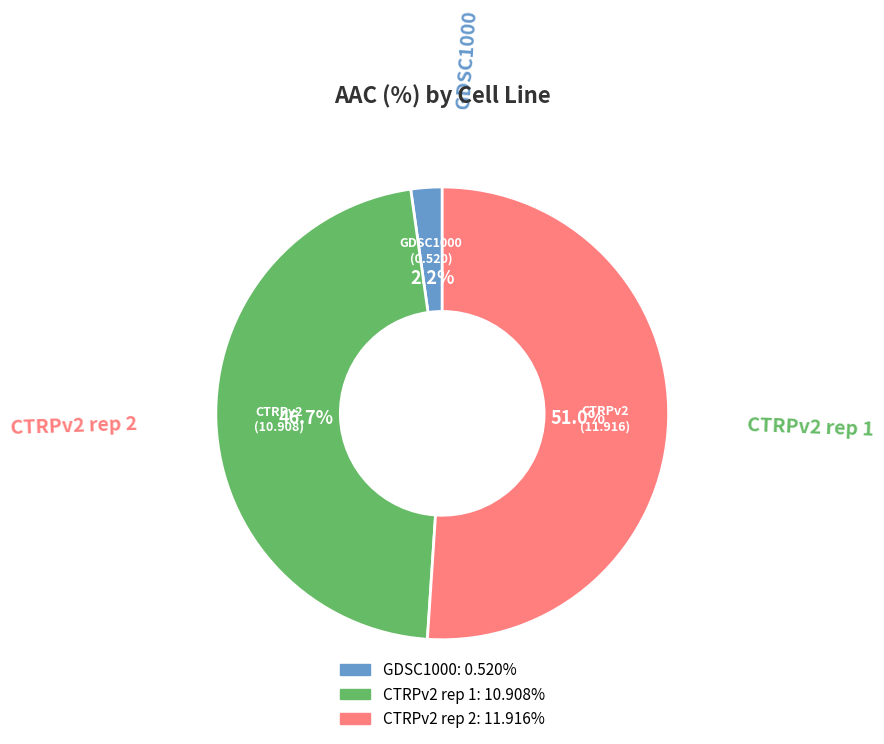

Which slice is the smallest?

GDSC1000